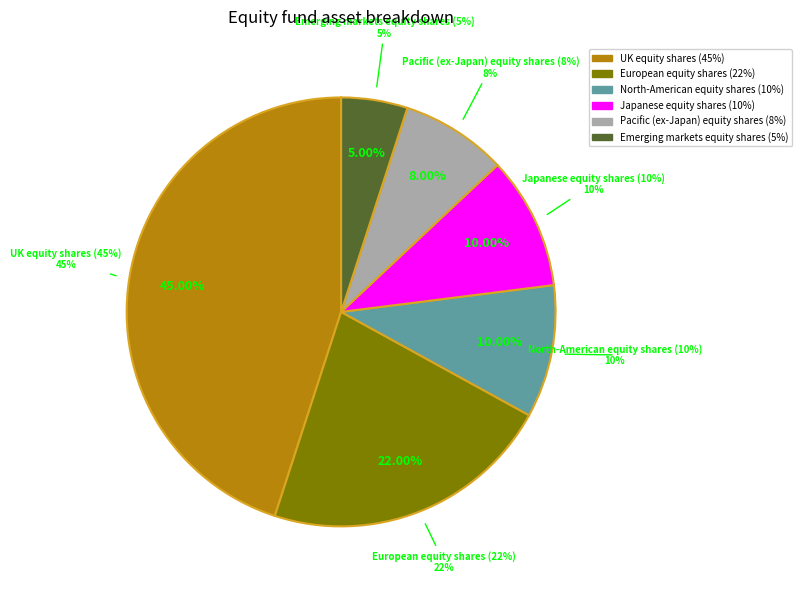

Is Japanese equity shares (10%) the majority of the pie?

No